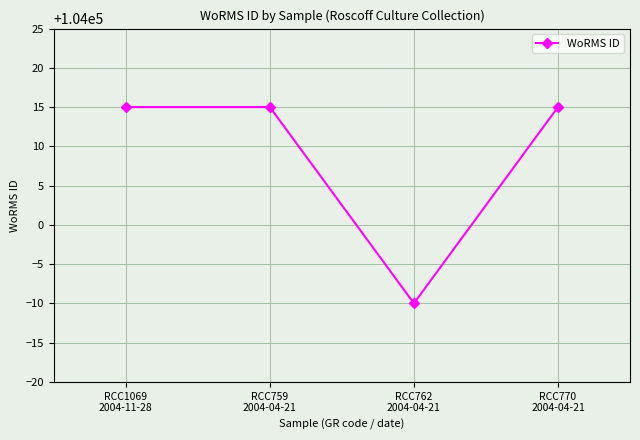

What is the value of the 3rd point from the left?

103990